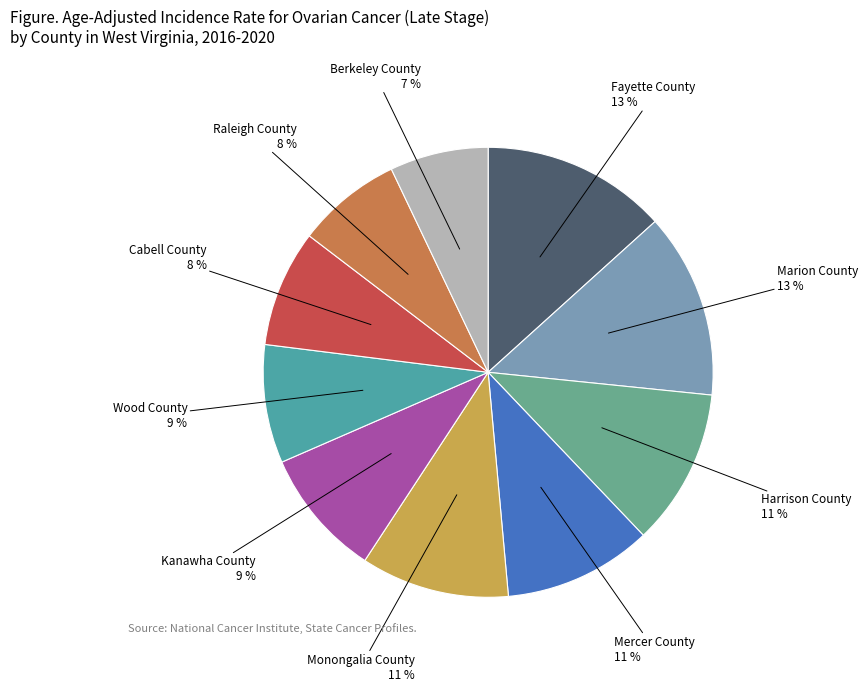

To the nearest percent, what percentage of the pie is Harrison County?

11%